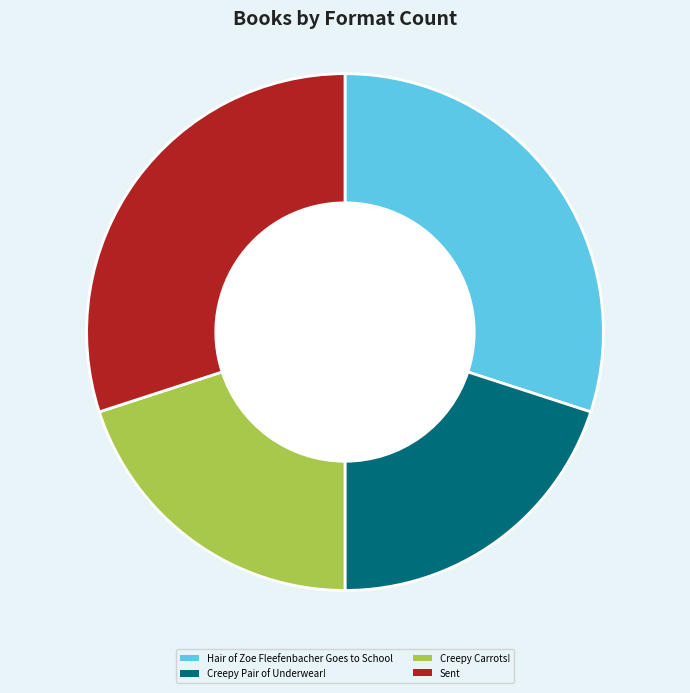

What is the ratio of the value at Creepy Carrots! to the value at Sent?

0.7